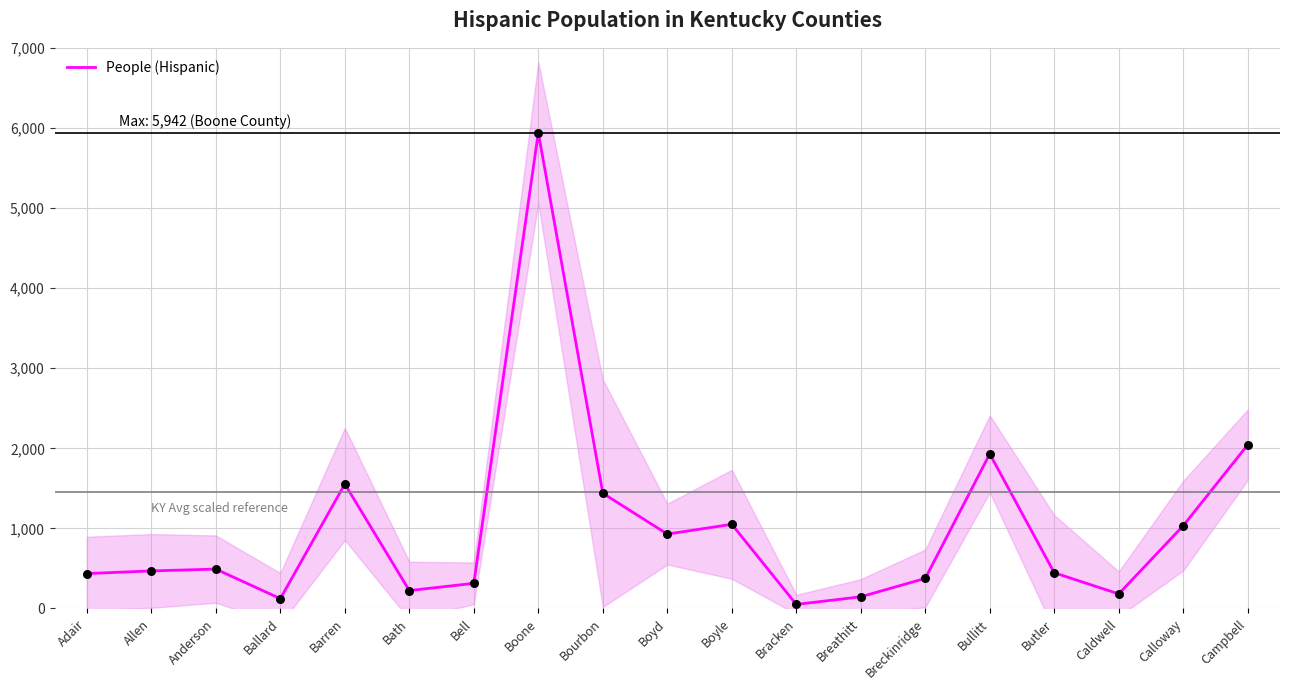

What is the ratio of the value at Boone to the value at Bracken?

116.5